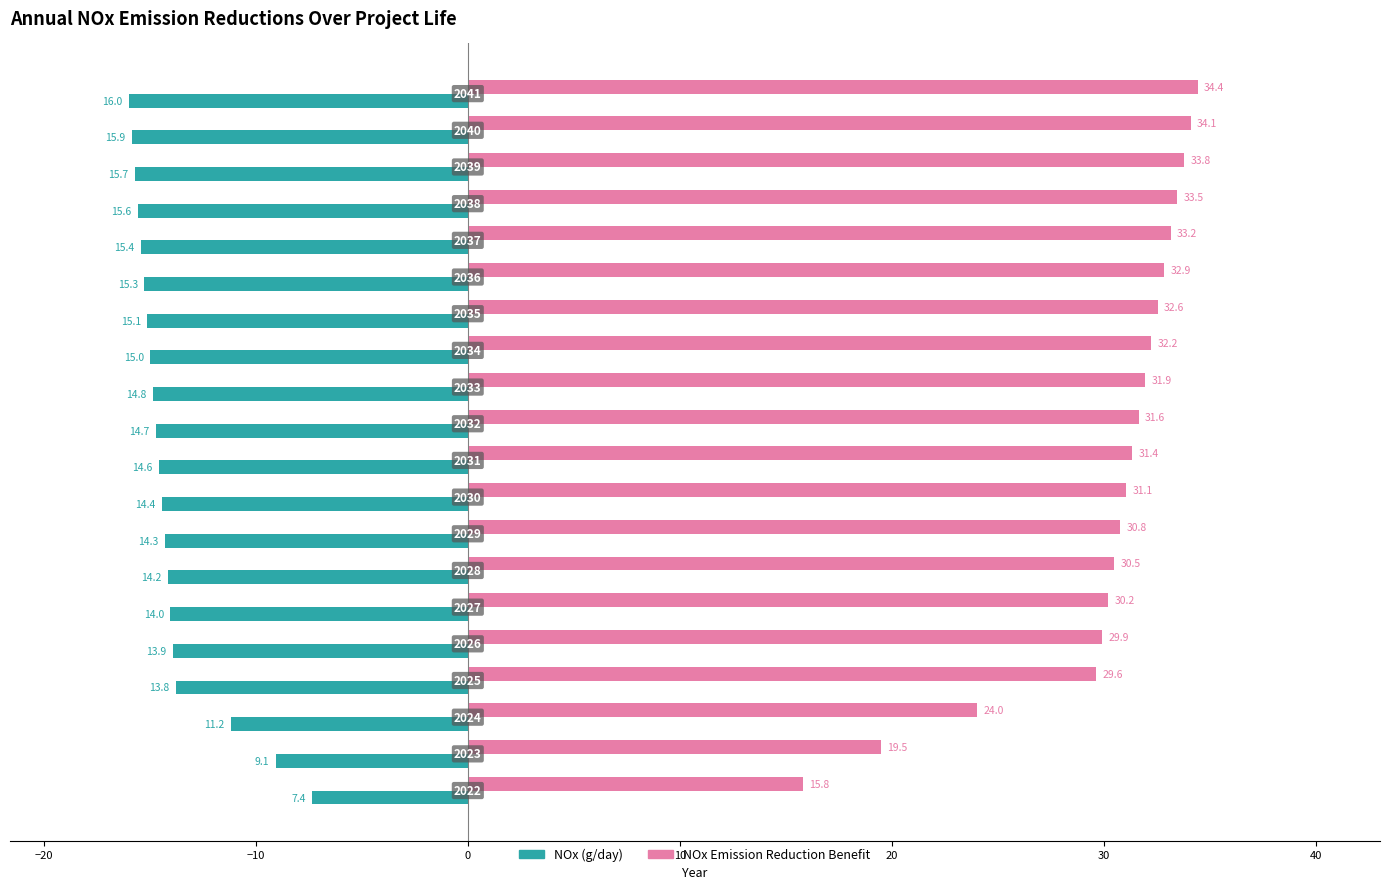

What are all the series names shown in the legend?

NOx (g/day), NOx Emission Reduction Benefit